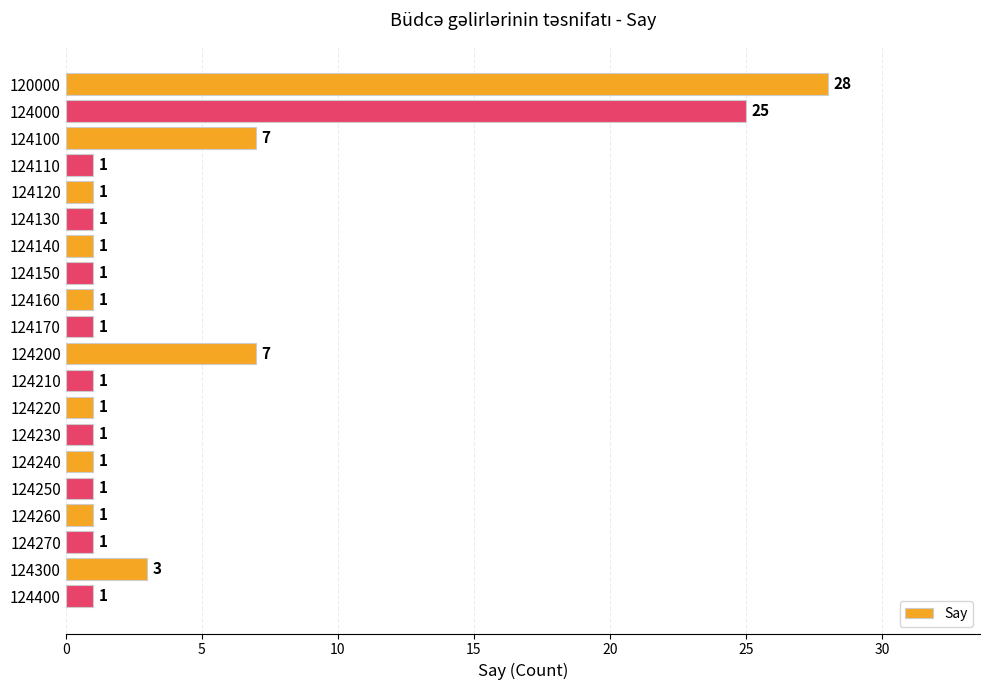

Reading bottom to top, extract all data points from this chart.

1	3	1	1	1	1	1	1	1	7	1	1	1	1	1	1	1	7	25	28